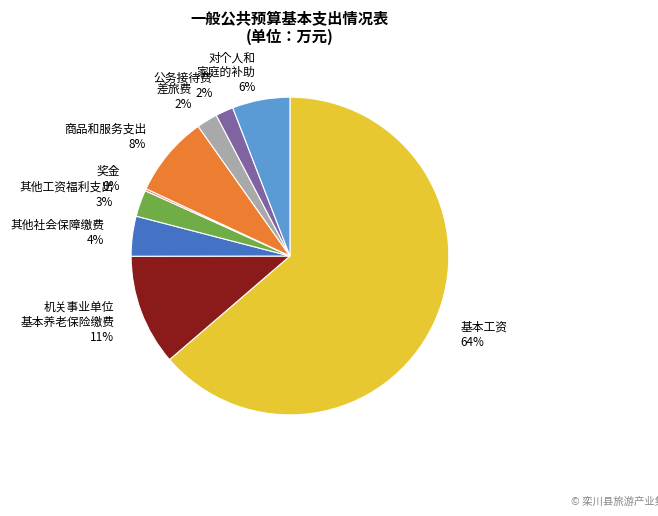

Is there any slice that represents more than half of the pie?

Yes